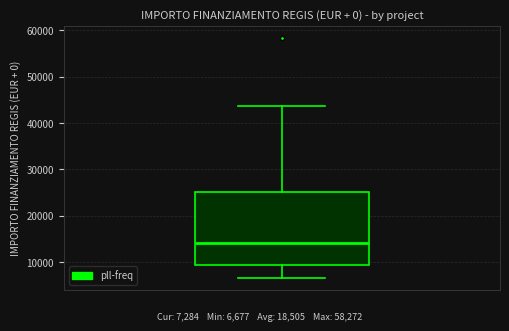

Transcribe this box plot: give where the median line is, the range the box spans, and where the two whiskers end, as read against the y-axis. The values are not printed on the chart, so give them approximately, as read against the axis.

median 14000, box 9000 to 25000, whiskers 7000 to 44000